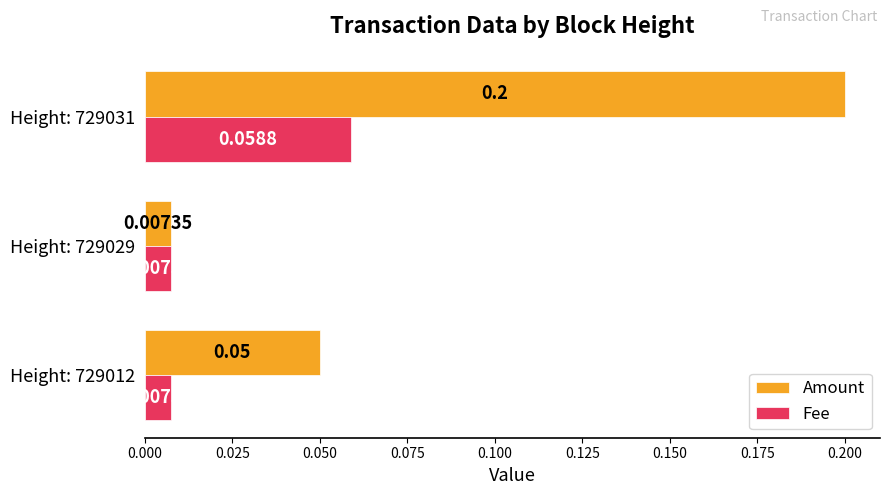

At which category is the sum across all series the highest?

Height: 729031